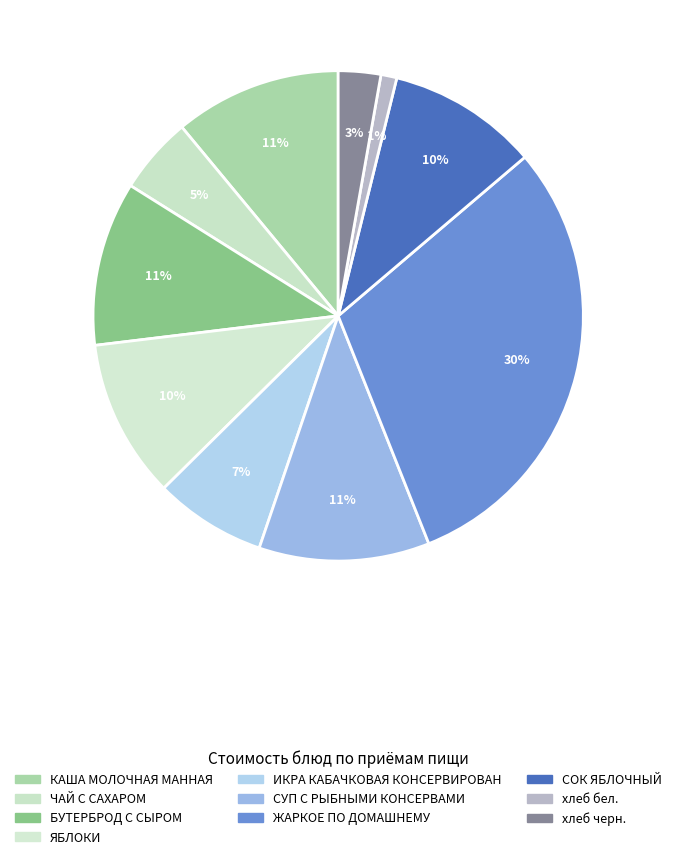

What percentage is the БУТЕРБРОД С СЫРОМ slice, to the nearest percent?

11%